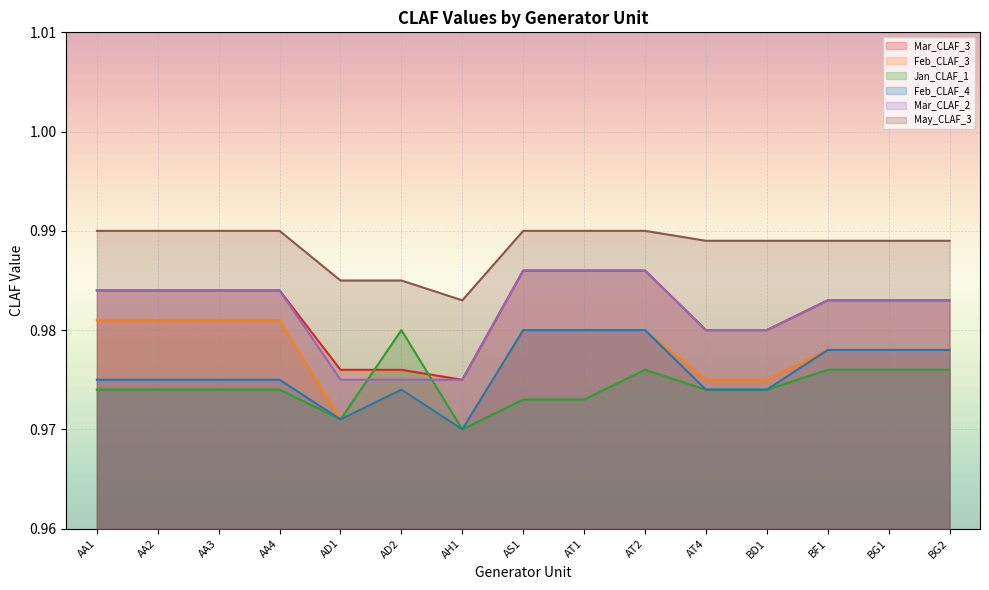

Which series has the widest spread of values?

Mar_CLAF_3